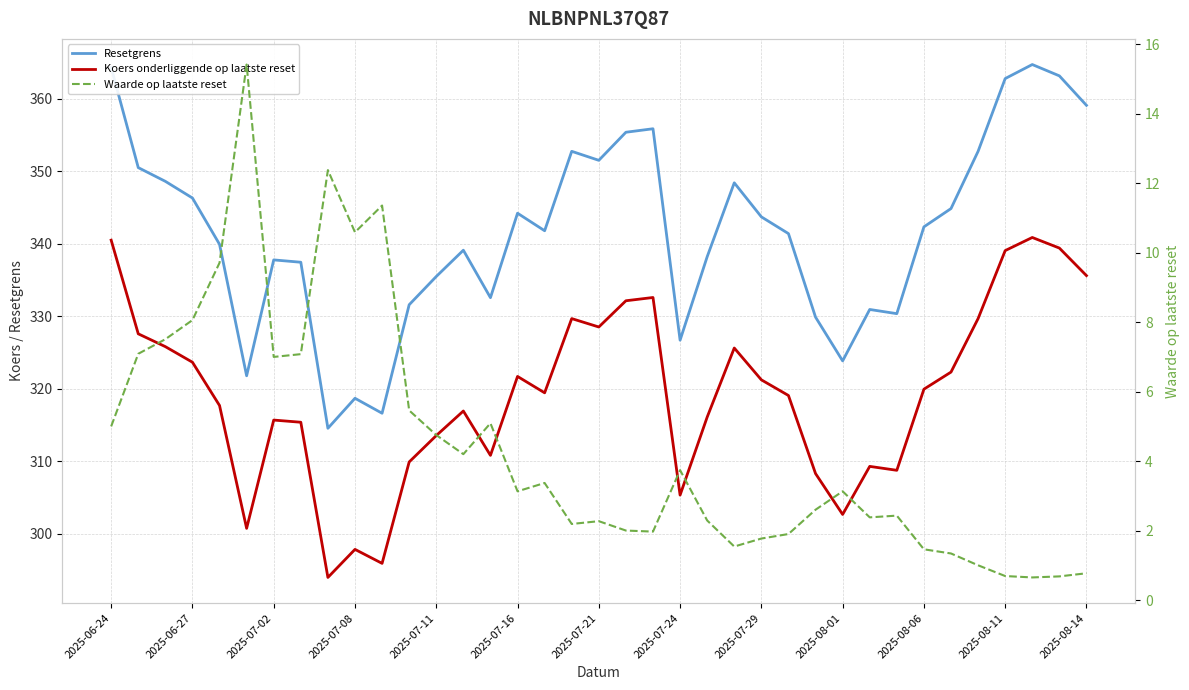

How many data points does each series have?

37